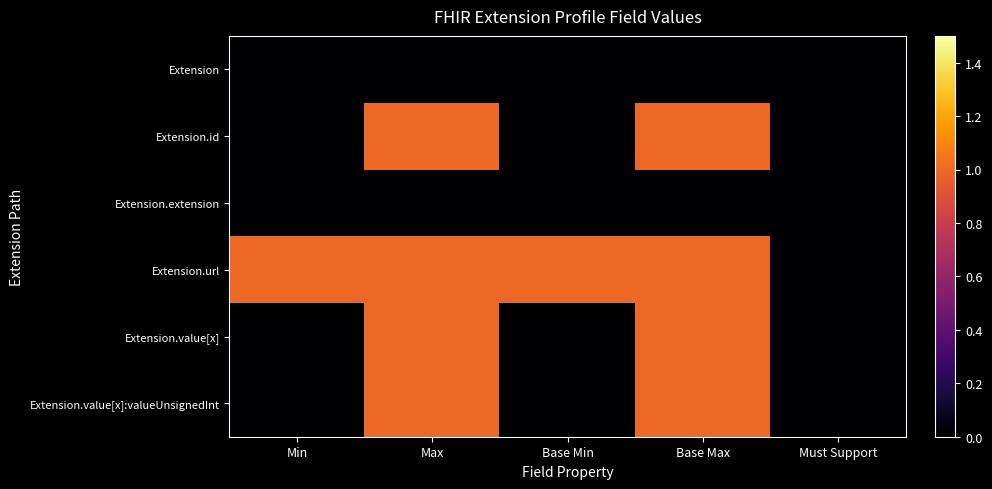

Reading left to right, what are all the values shown in this chart?

Extension: Min=0	Max=0	Base Min=0	Base Max=0	Must Support=0
Extension.id: Min=0	Max=1	Base Min=0	Base Max=1	Must Support=0
Extension.extension: Min=0	Max=0	Base Min=0	Base Max=0	Must Support=0
Extension.url: Min=1	Max=1	Base Min=1	Base Max=1	Must Support=0
Extension.value[x]: Min=0	Max=1	Base Min=0	Base Max=1	Must Support=0
Extension.value[x]:valueUnsignedInt: Min=0	Max=1	Base Min=0	Base Max=1	Must Support=0